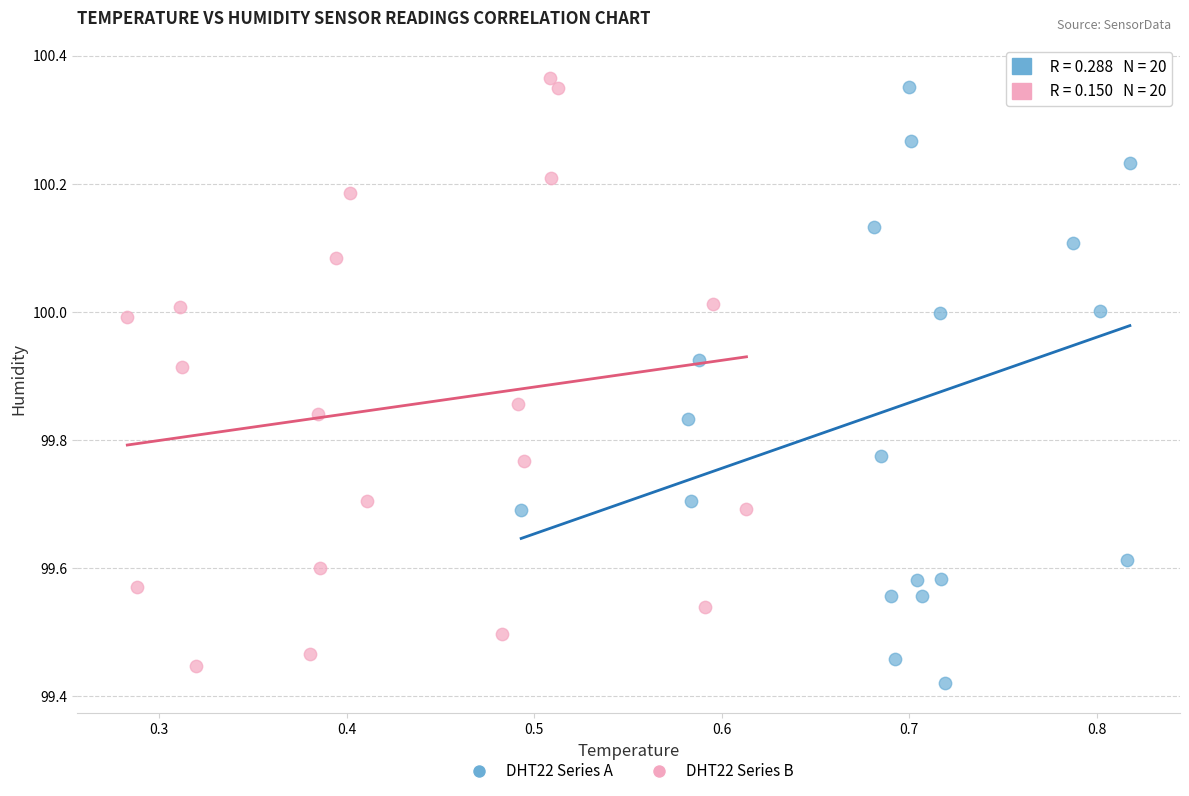

What are all the series names shown in the legend?

DHT22 Series A, DHT22 Series B